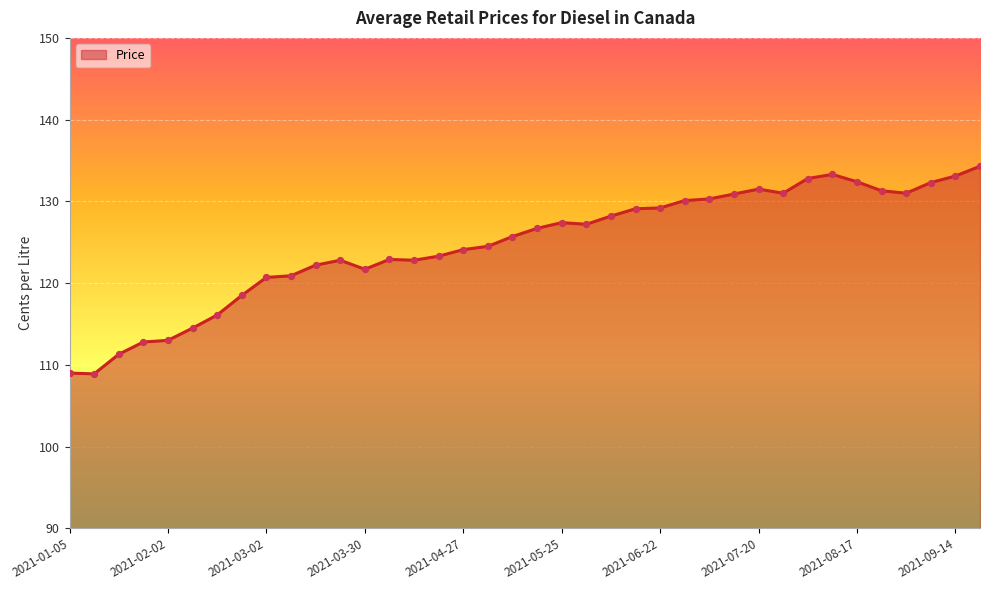

What is the smallest value displayed?

108.9